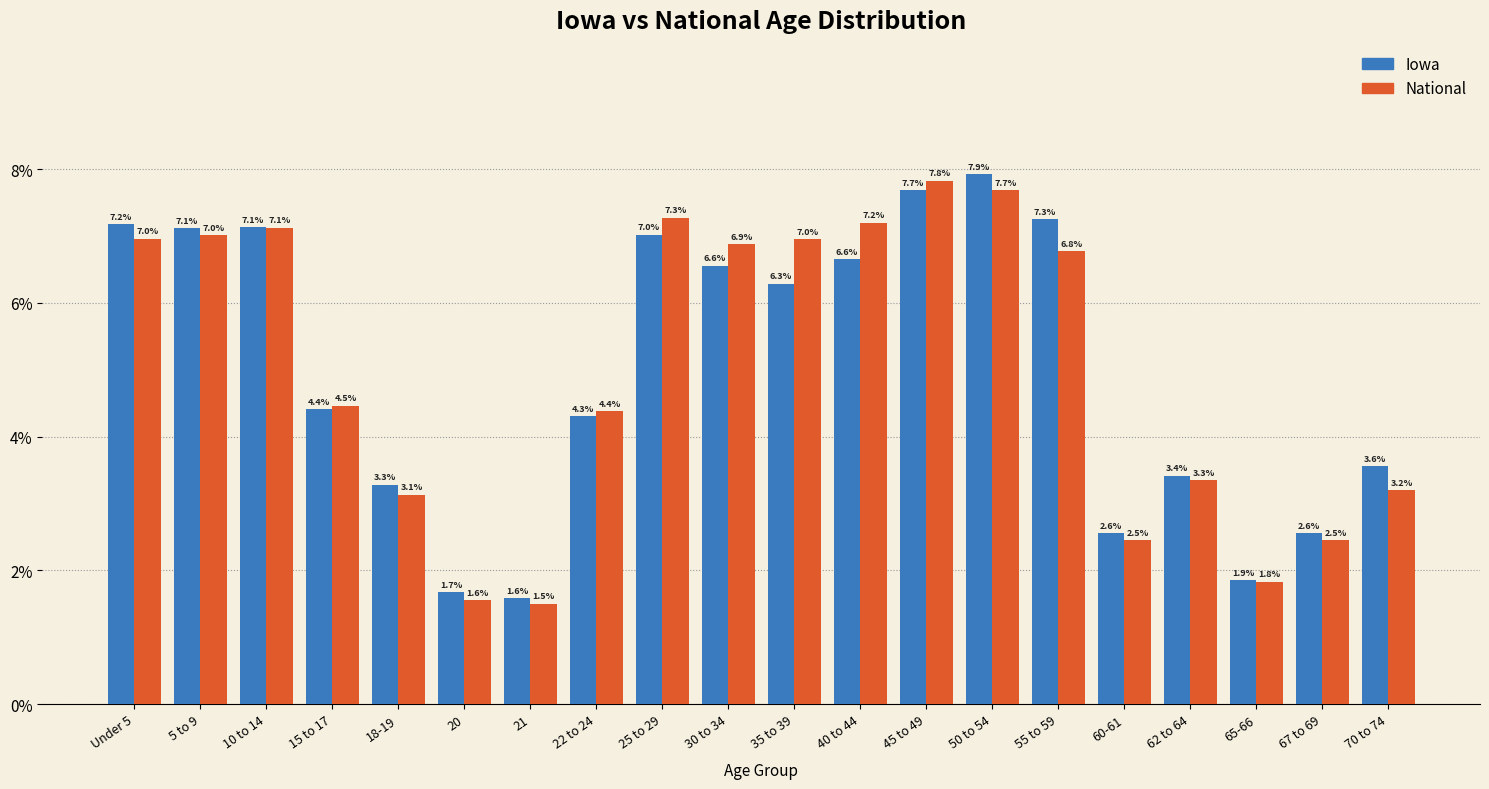

Reading left to right, extract all data points from this chart.

Iowa: 7.2	7.1	7.1	4.4	3.3	1.7	1.6	4.3	7.0	6.6	6.3	6.6	7.7	7.9	7.3	2.6	3.4	1.9	2.6	3.6
National: 7.0	7.0	7.1	4.5	3.1	1.6	1.5	4.4	7.3	6.9	7.0	7.2	7.8	7.7	6.8	2.5	3.3	1.8	2.5	3.2